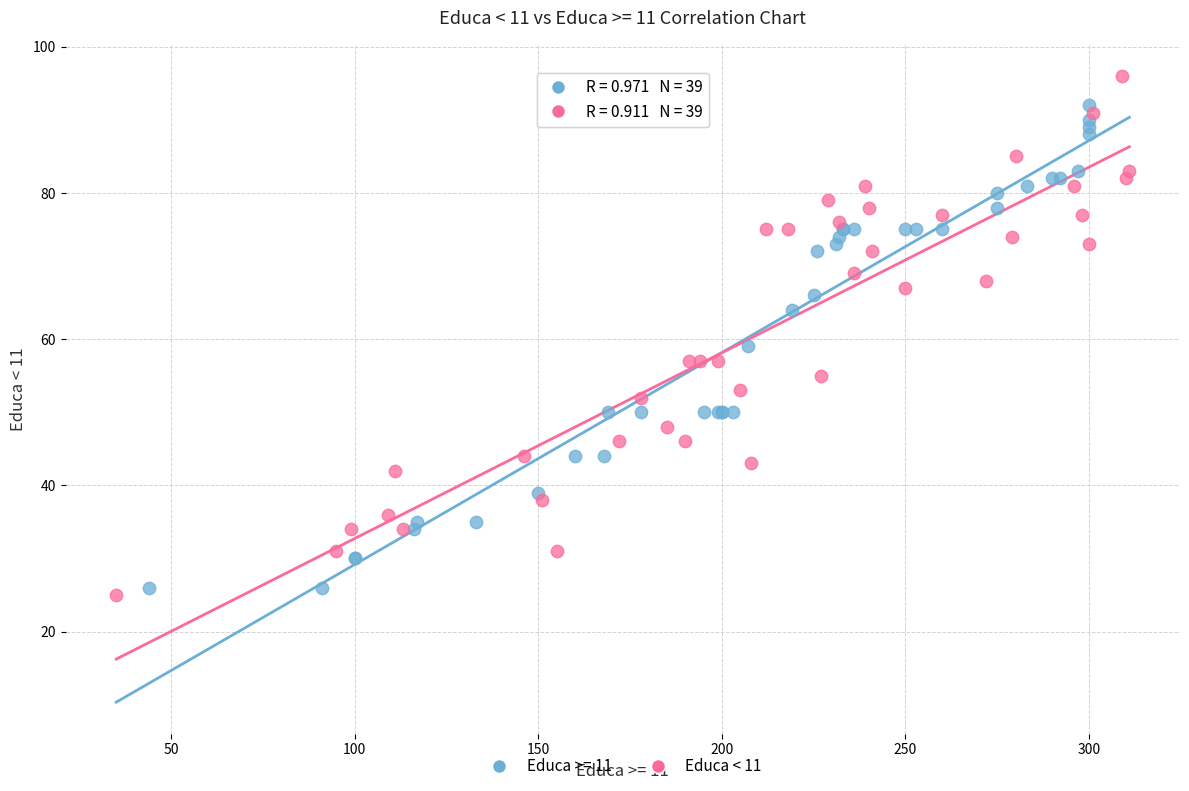

Which series reaches the maximum Y coordinate?

Educa < 11